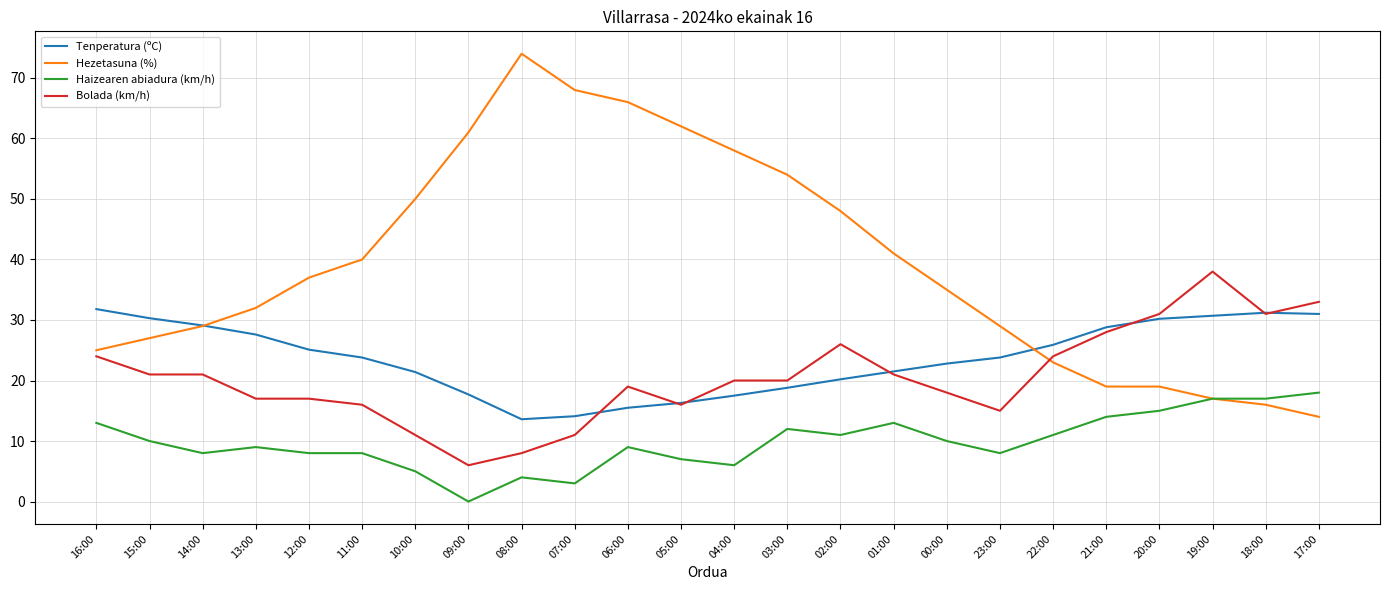

True or false: Haizearen abiadura (km/h) and Tenperatura (ºC) intersect in this chart.

False